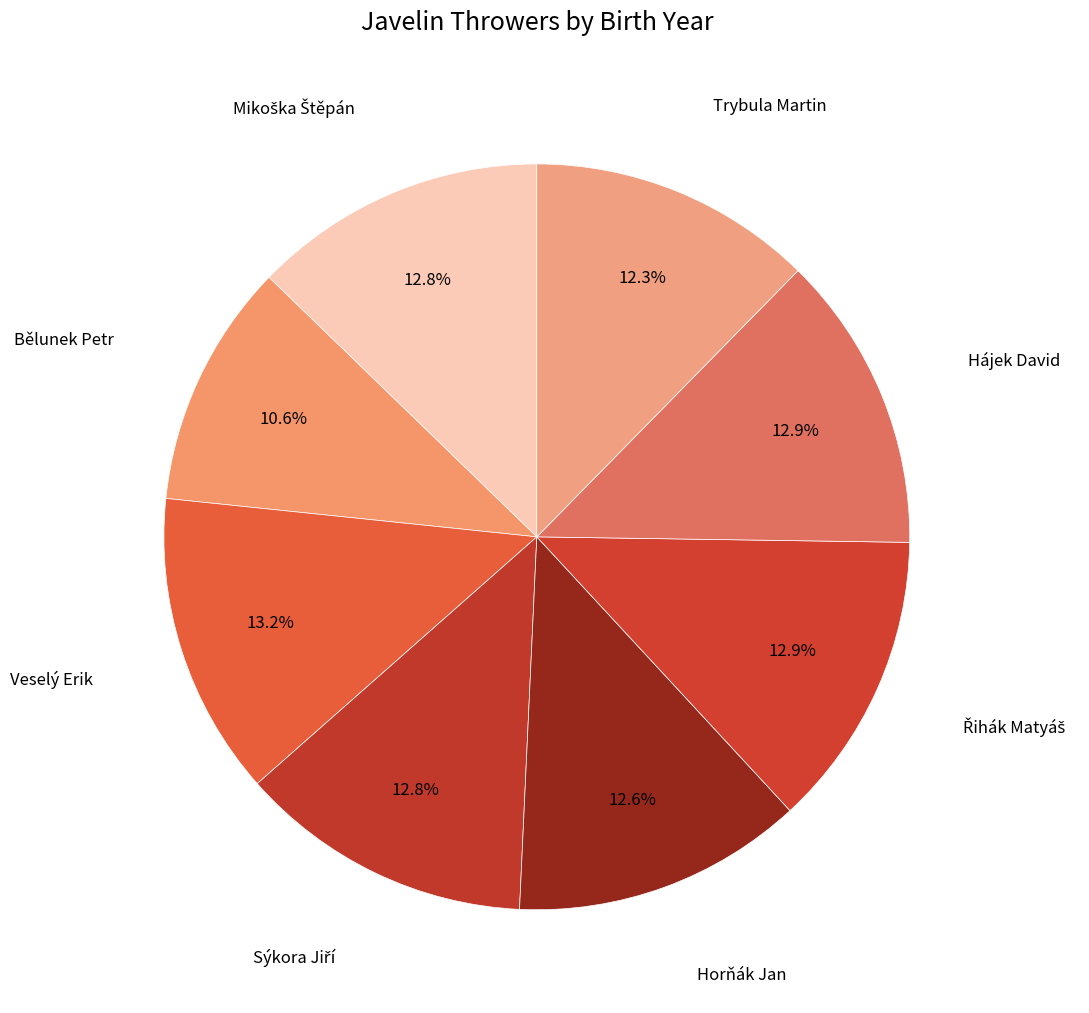

How many segments does this pie chart have?

8